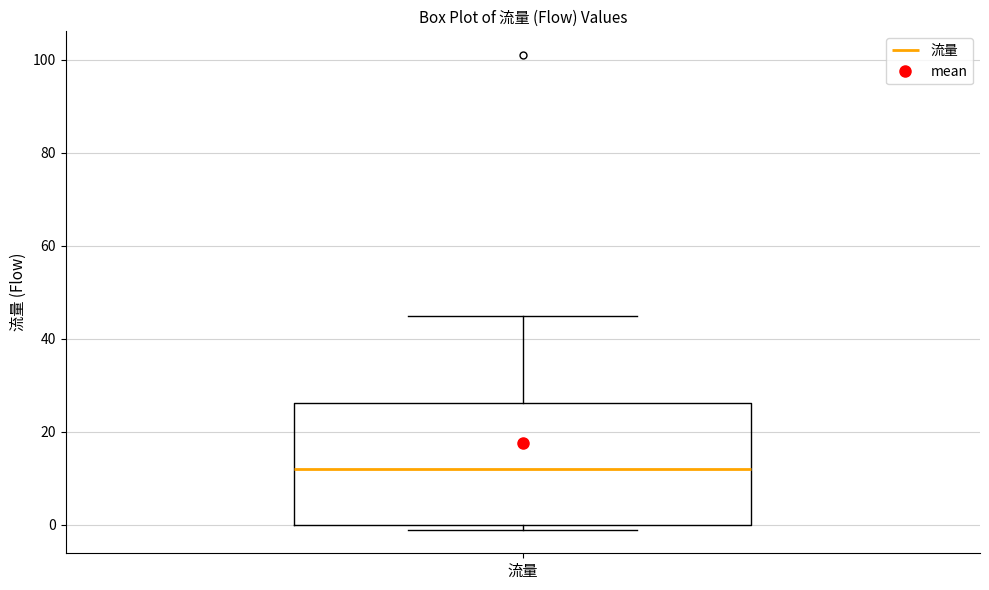

Transcribe this box plot: give where the median line is, the range the box spans, and where the two whiskers end, as read against the y-axis. The values are not printed on the chart, so give them approximately, as read against the axis.

median 12, box 0 to 26, whiskers 0 (just below the box's lower edge) to 46